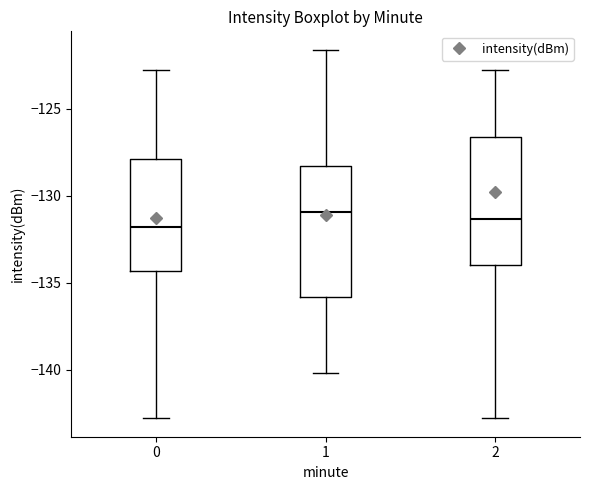

Reading left to right, transcribe this box plot: for each box, give where its median line is, the range the box spans, and where its two whiskers end, as read against the y-axis. The values are not printed on the chart, so give them approximately, as read against the axis.

0: median -132.0, box -134.5 to -128.0, whiskers -143.0 to -123.0
1: median -131.0, box -136.0 to -128.5, whiskers -140.0 to -121.5
2: median -131.5, box -134.0 to -126.5, whiskers -143.0 to -123.0